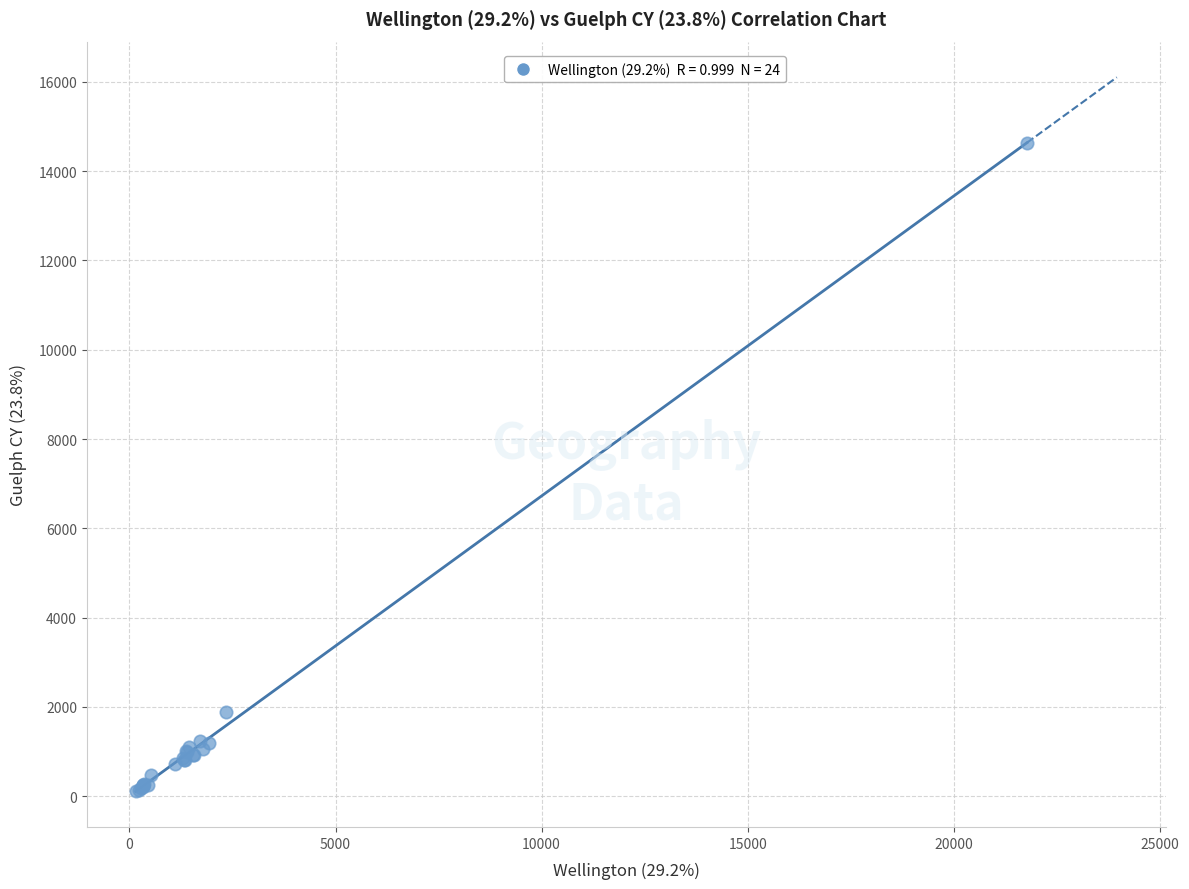

What Y value in the scatter plot is closest to 7377?

1890